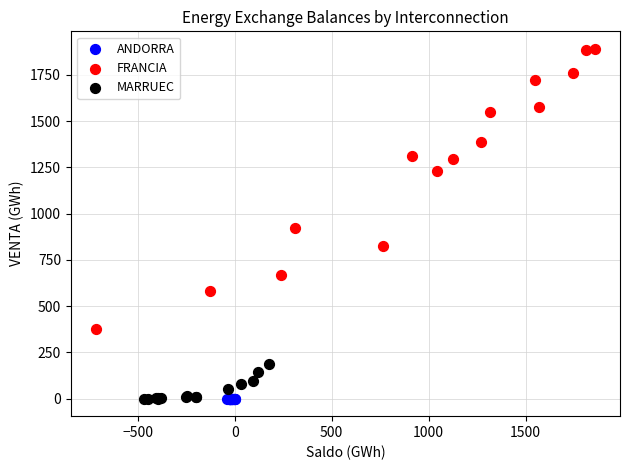

What are all the series names shown in the legend?

ANDORRA, FRANCIA, MARRUEC